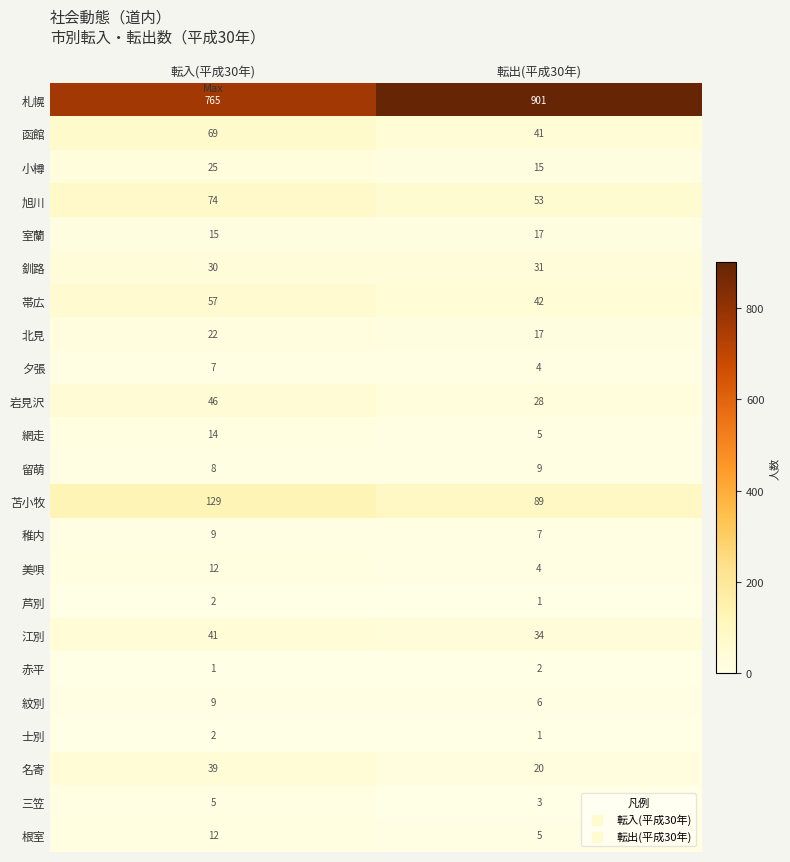

How many values in the 赤平 series are below 2?

1